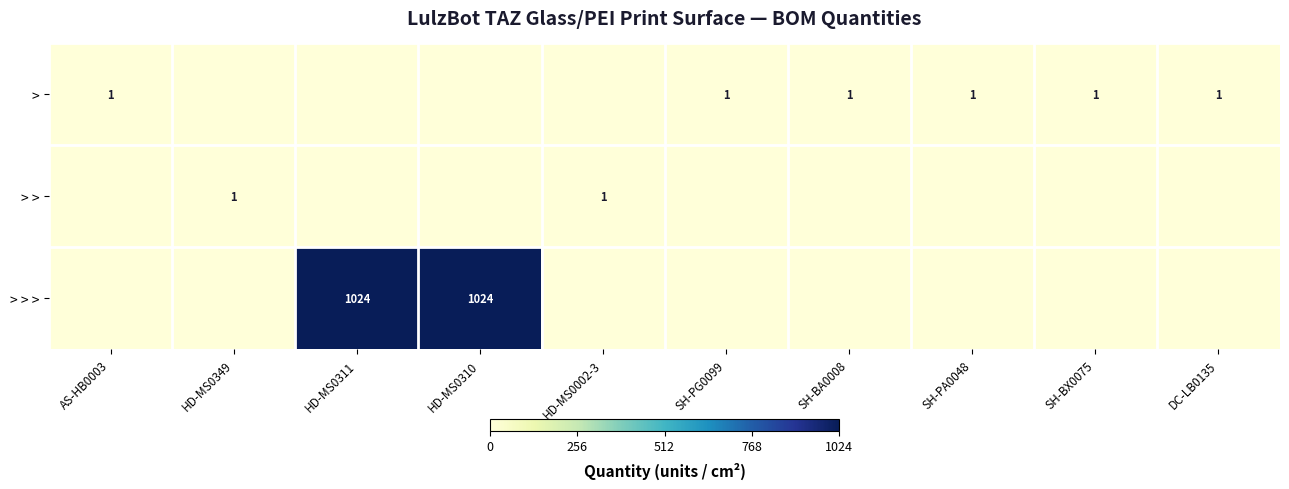

The value of > at AS-HB0003 is 1. True or false?

True